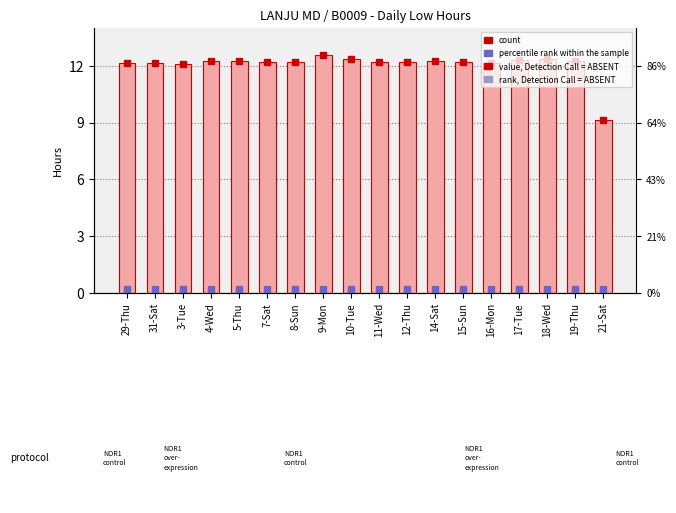

At which category is the sum across all series the highest?

9-Mon